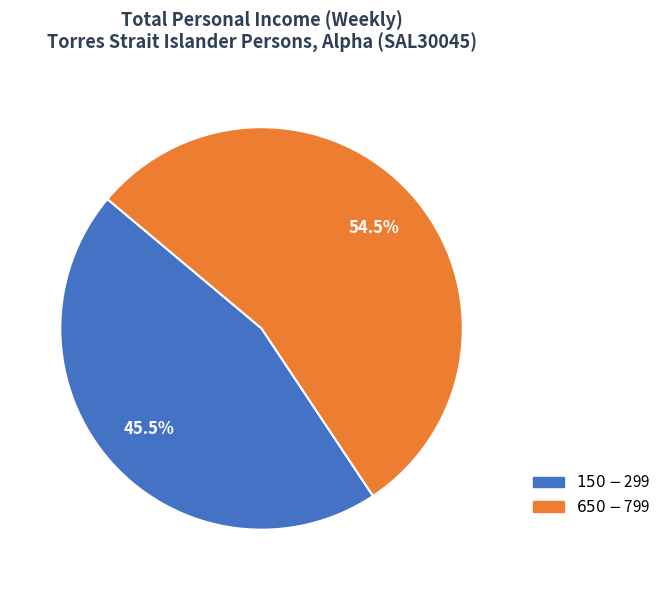

Which category has the smallest portion of the pie?

$150-$299